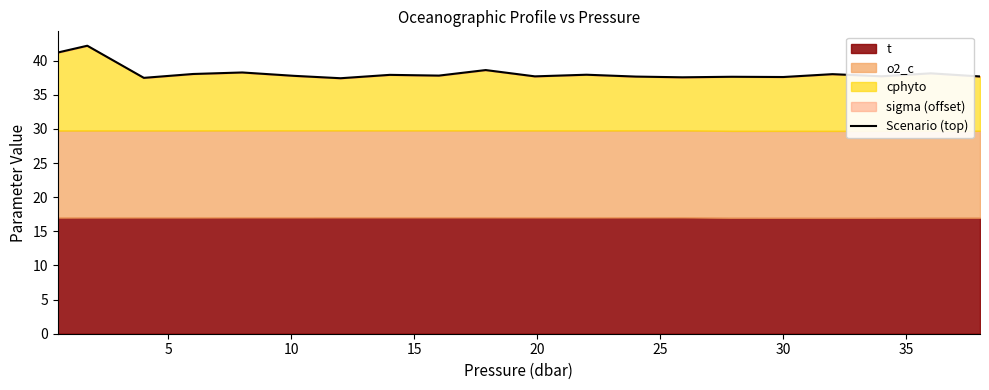

How many points are higher than both their immediate neighbors (excluding endpoints)?

8